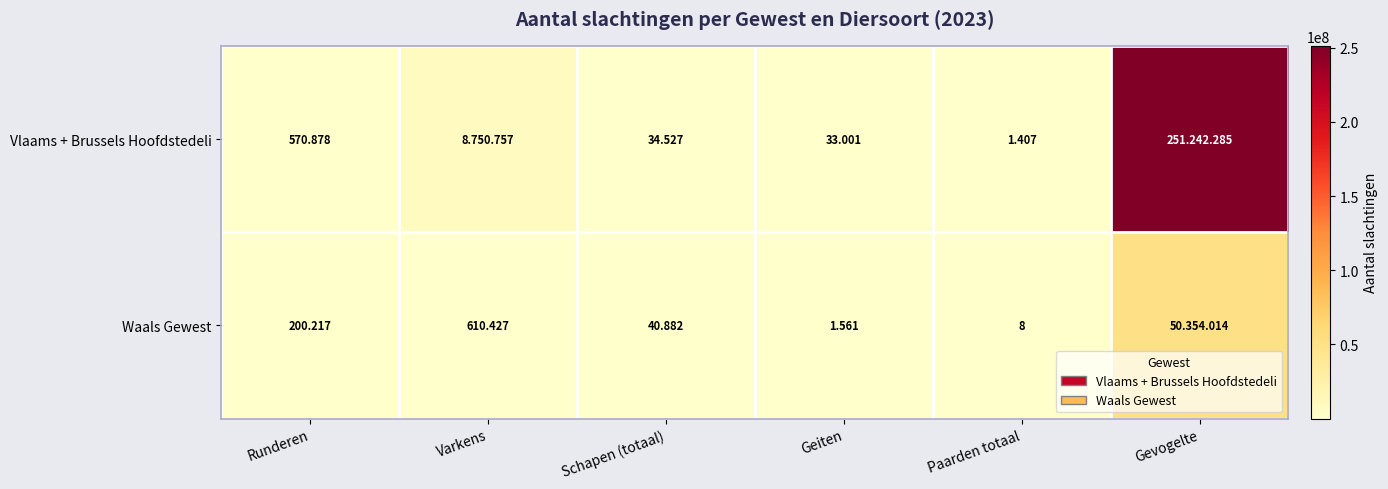

What is the approximate value of Waals Gewest at Geiten?

1561